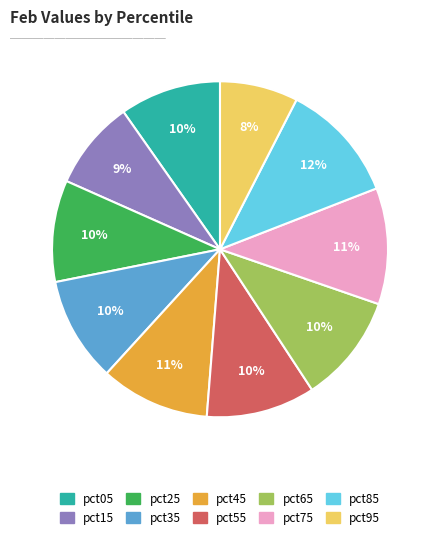

How many segments does this pie chart have?

10